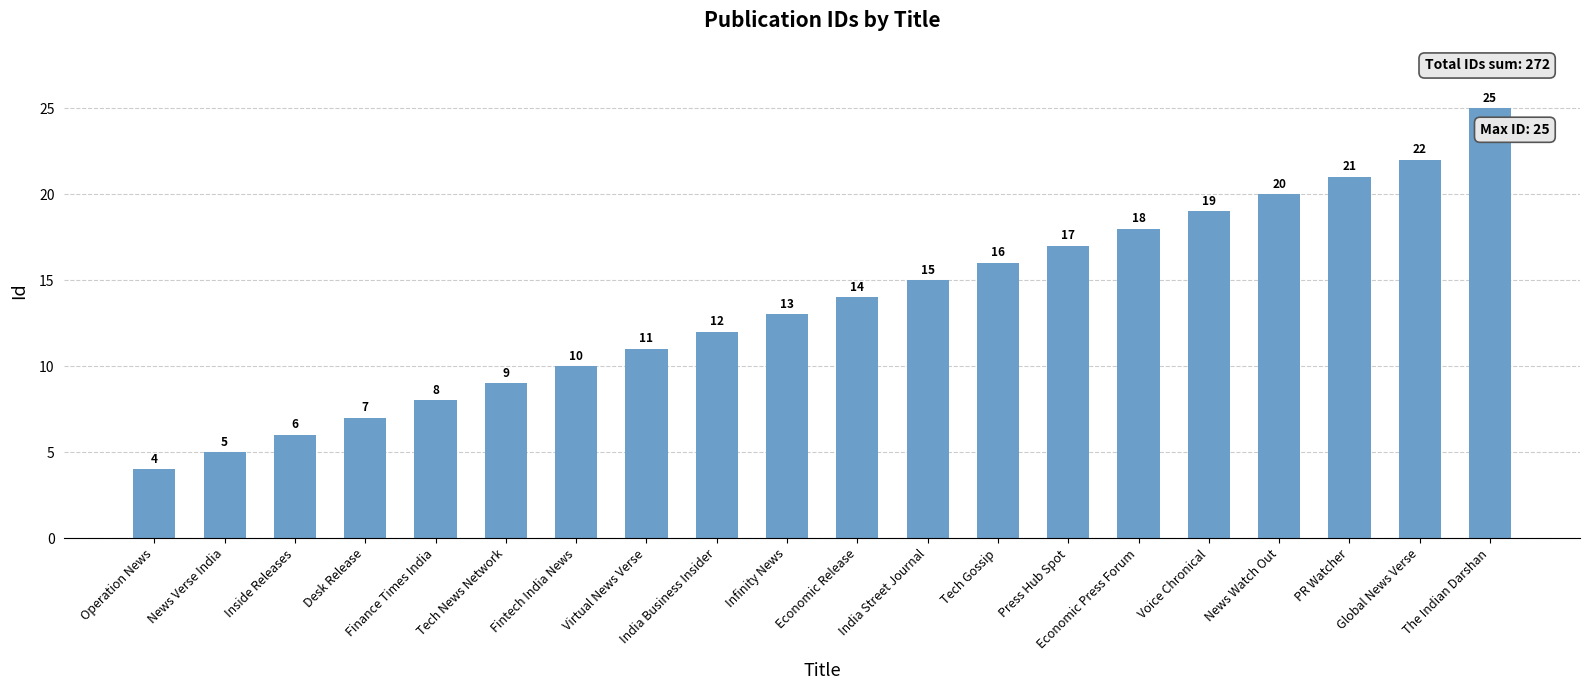

What is the change in value from News Verse India to Global News Verse?

+17